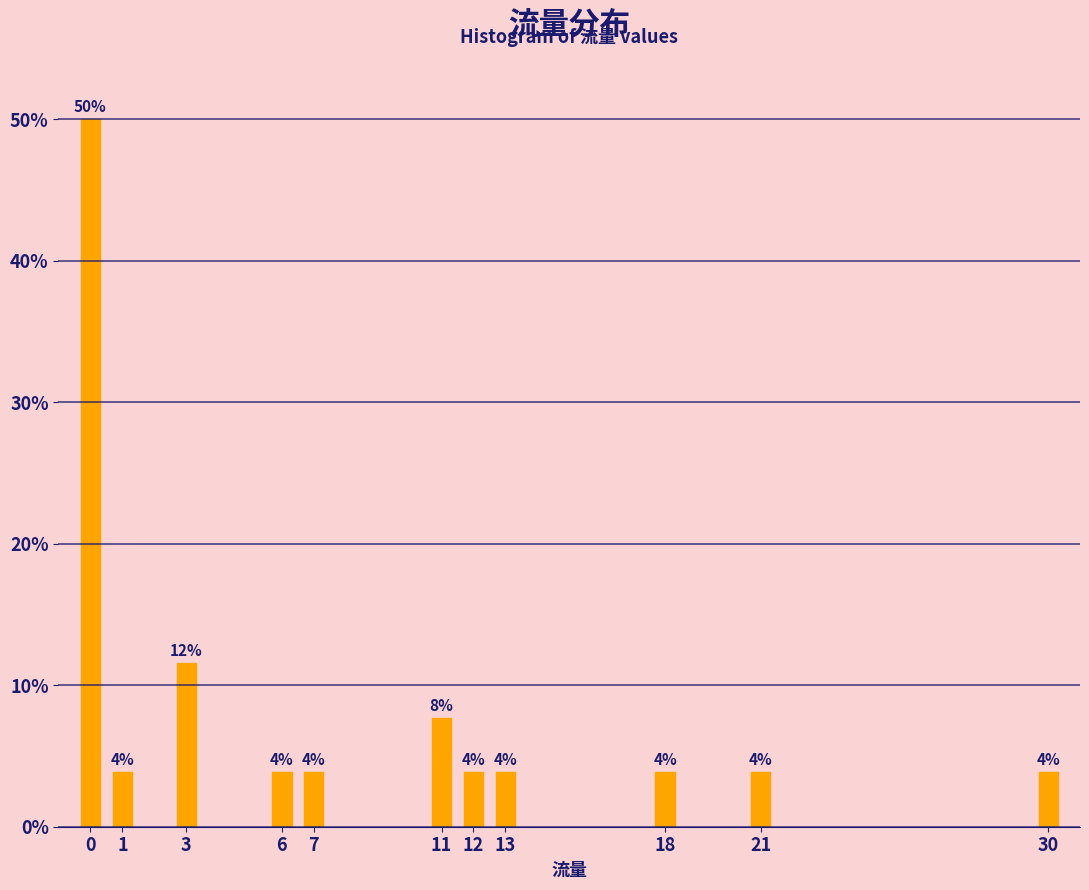

Does the chart contain any negative values?

No